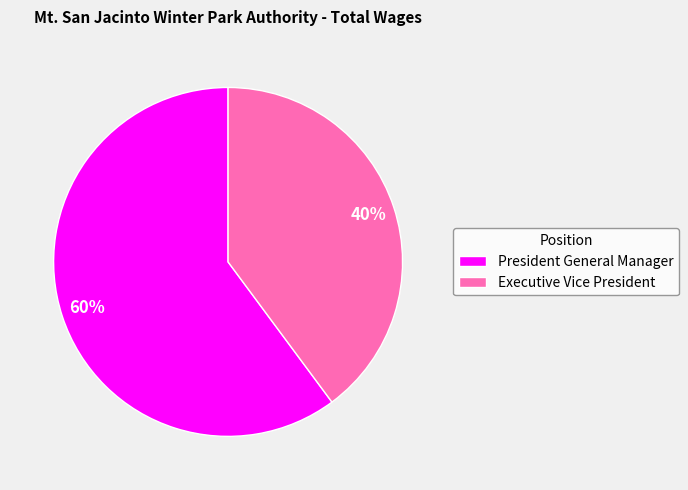

Which category accounts for the majority?

President General Manager